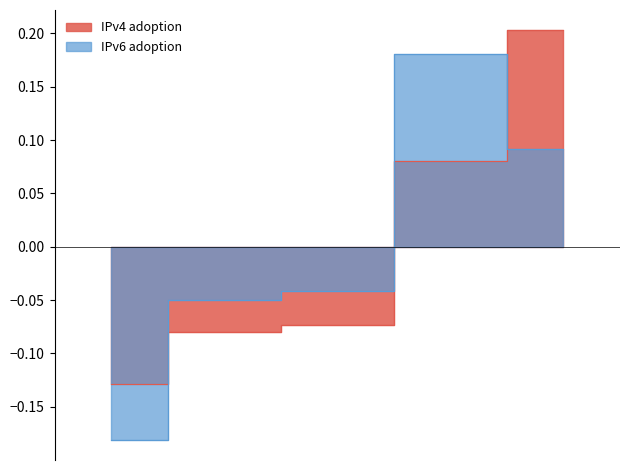

Rank the series by their average value, from lowest to highest.

IPv6 adoption, IPv4 adoption